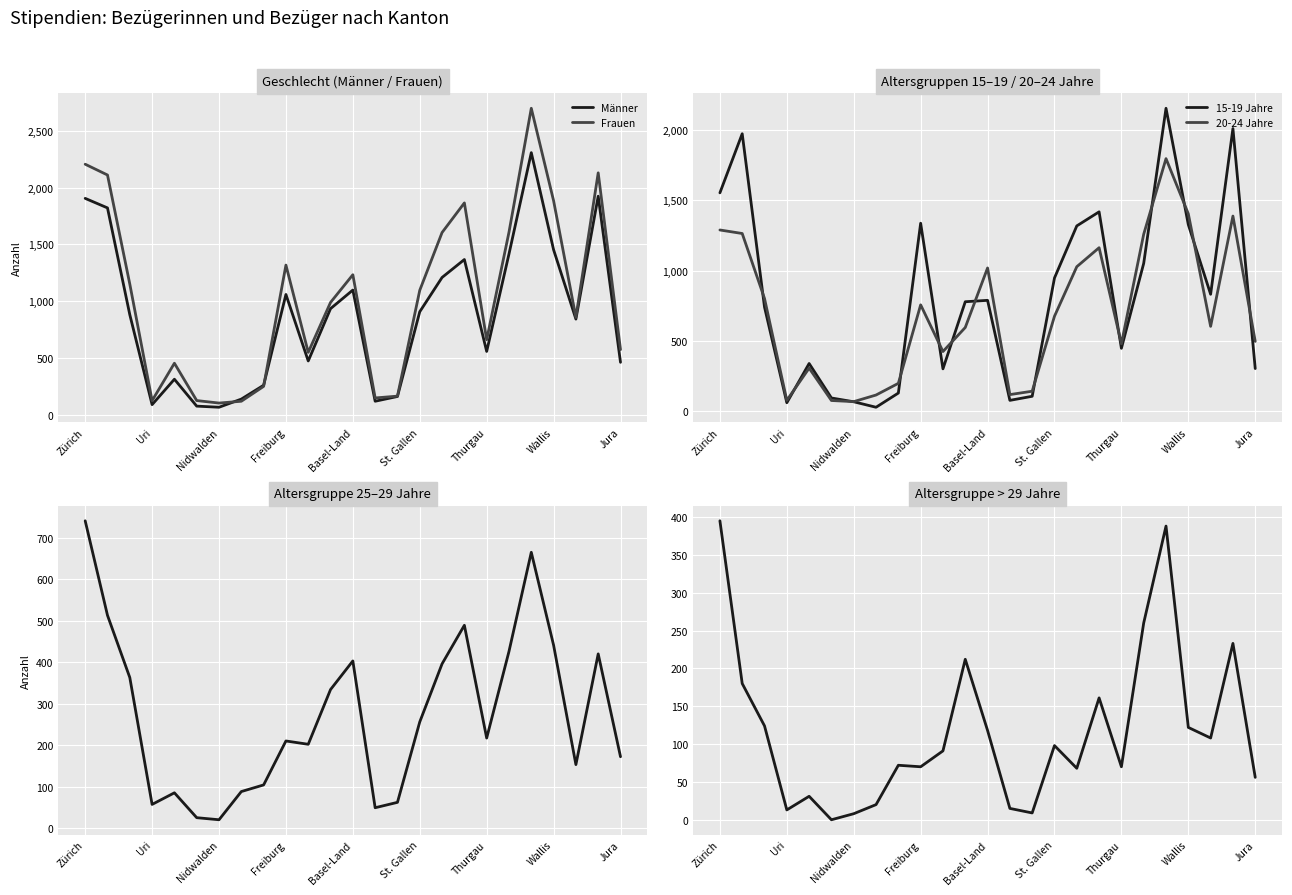

How many values in the Frauen series are below 988?

12